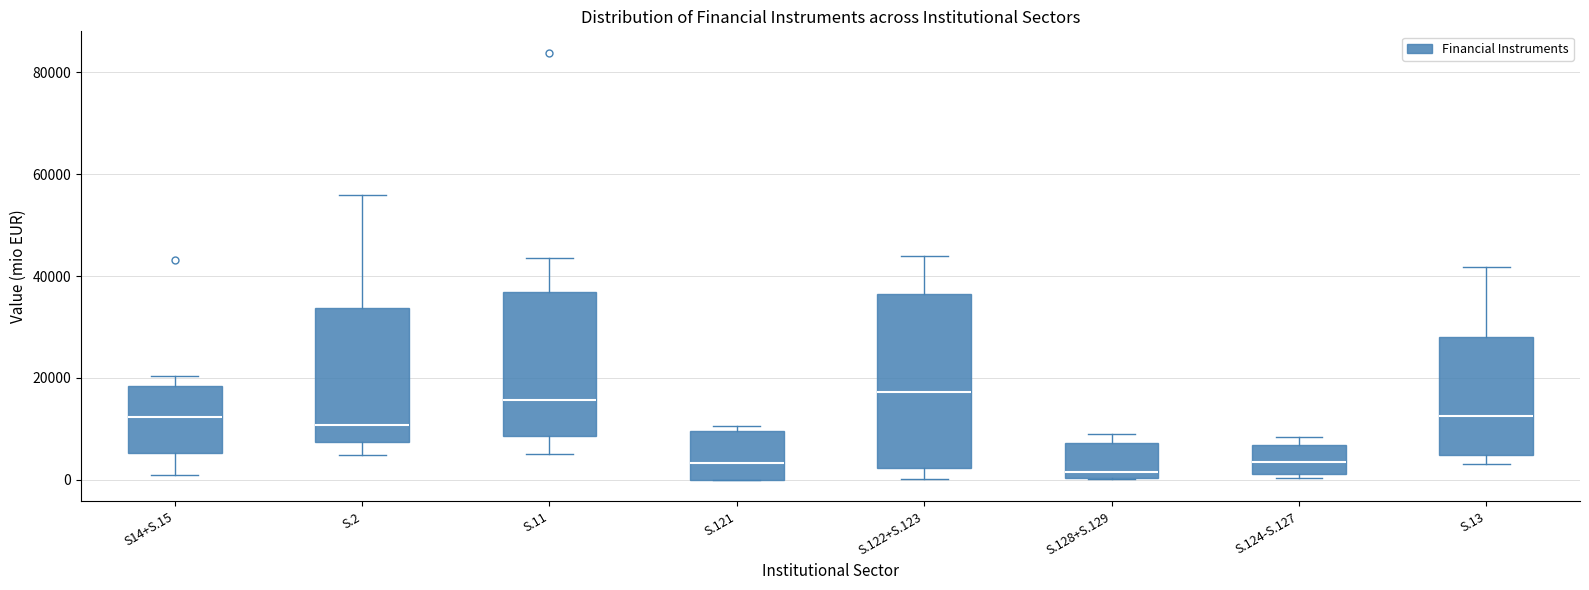

Which box is the tallest, from its lower edge to its upper edge?

S.122+S.123